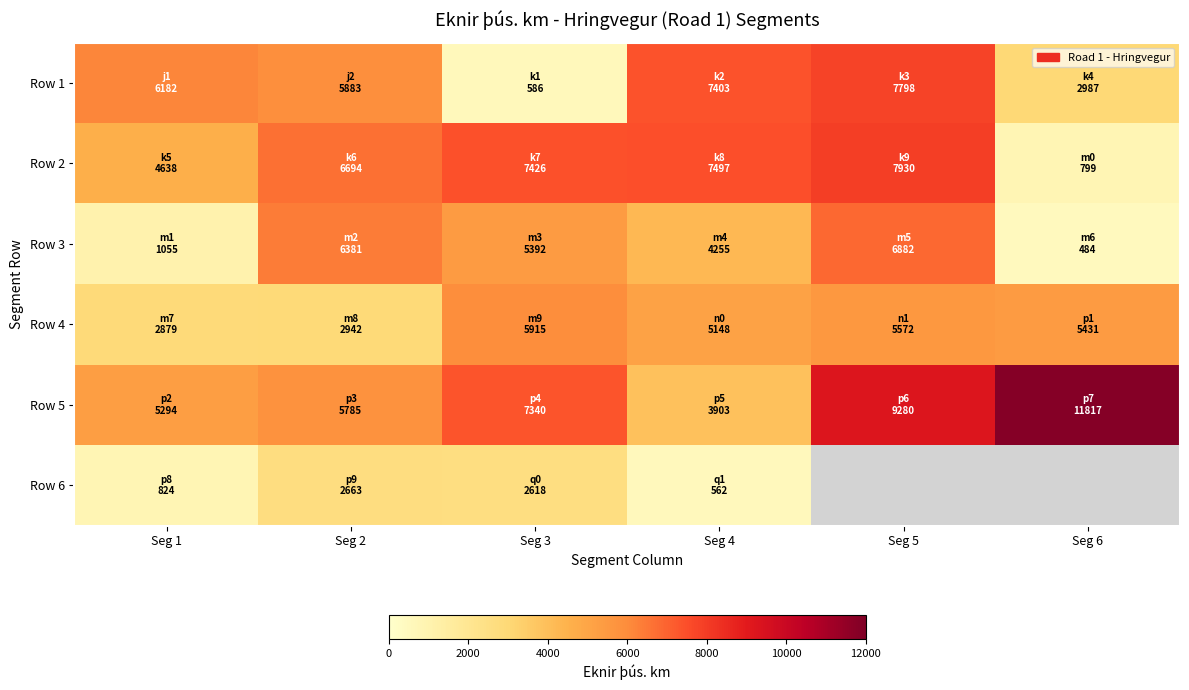

List the series in order of their peak value, lowest first.

Row 6, Row 4, Row 3, Row 1, Row 2, Row 5